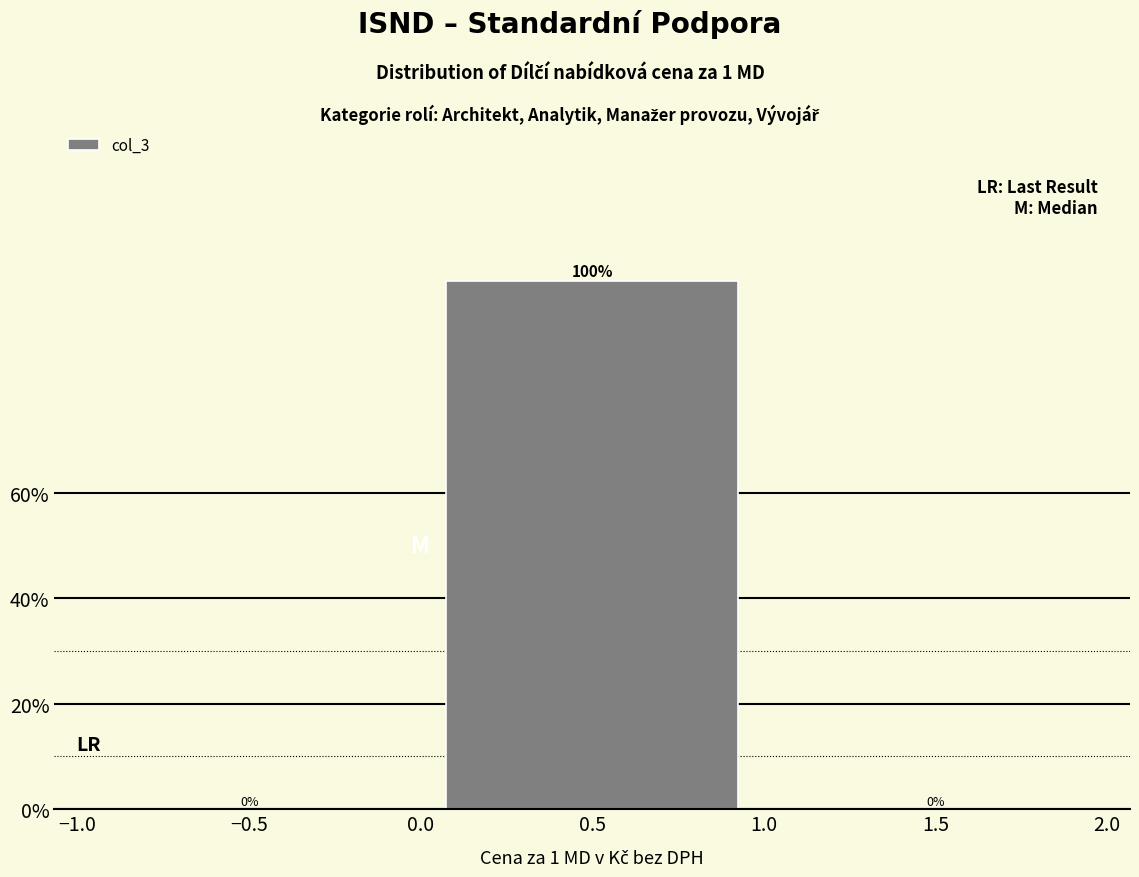

How tall is the bar that spans 0.0 to 1.0 on the x-axis?

100